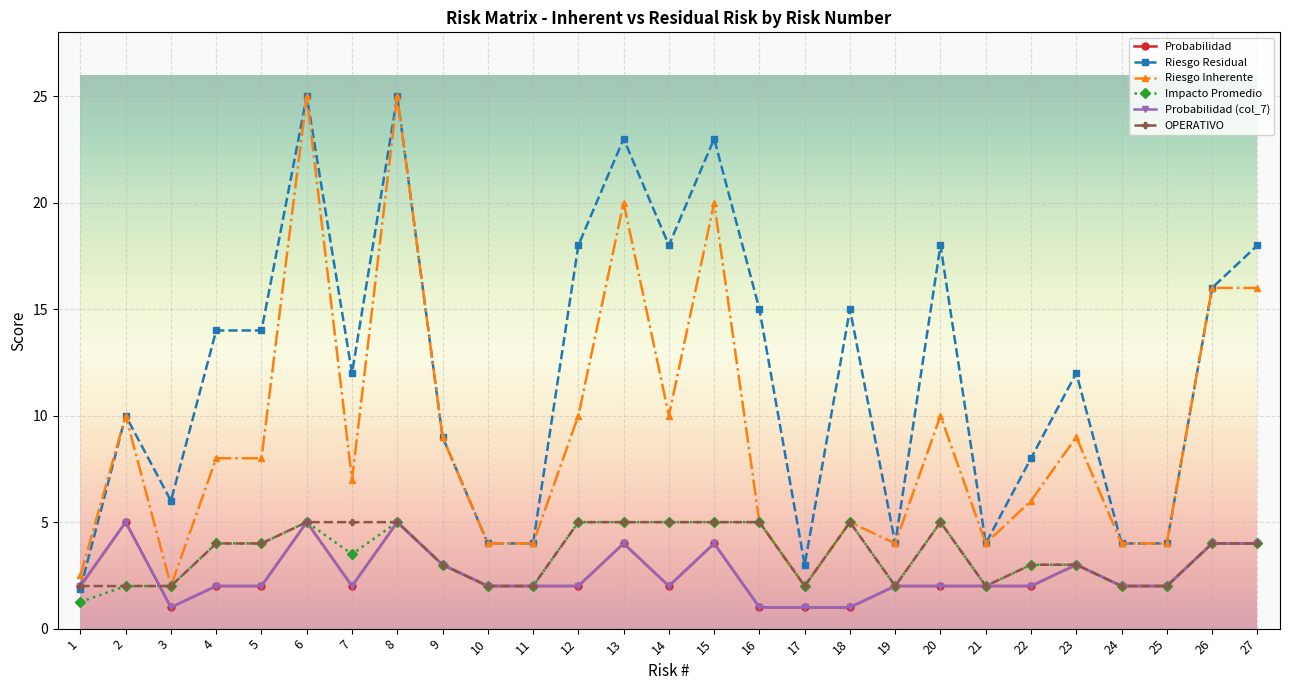

Is this an area chart (filled region under the line)?

No